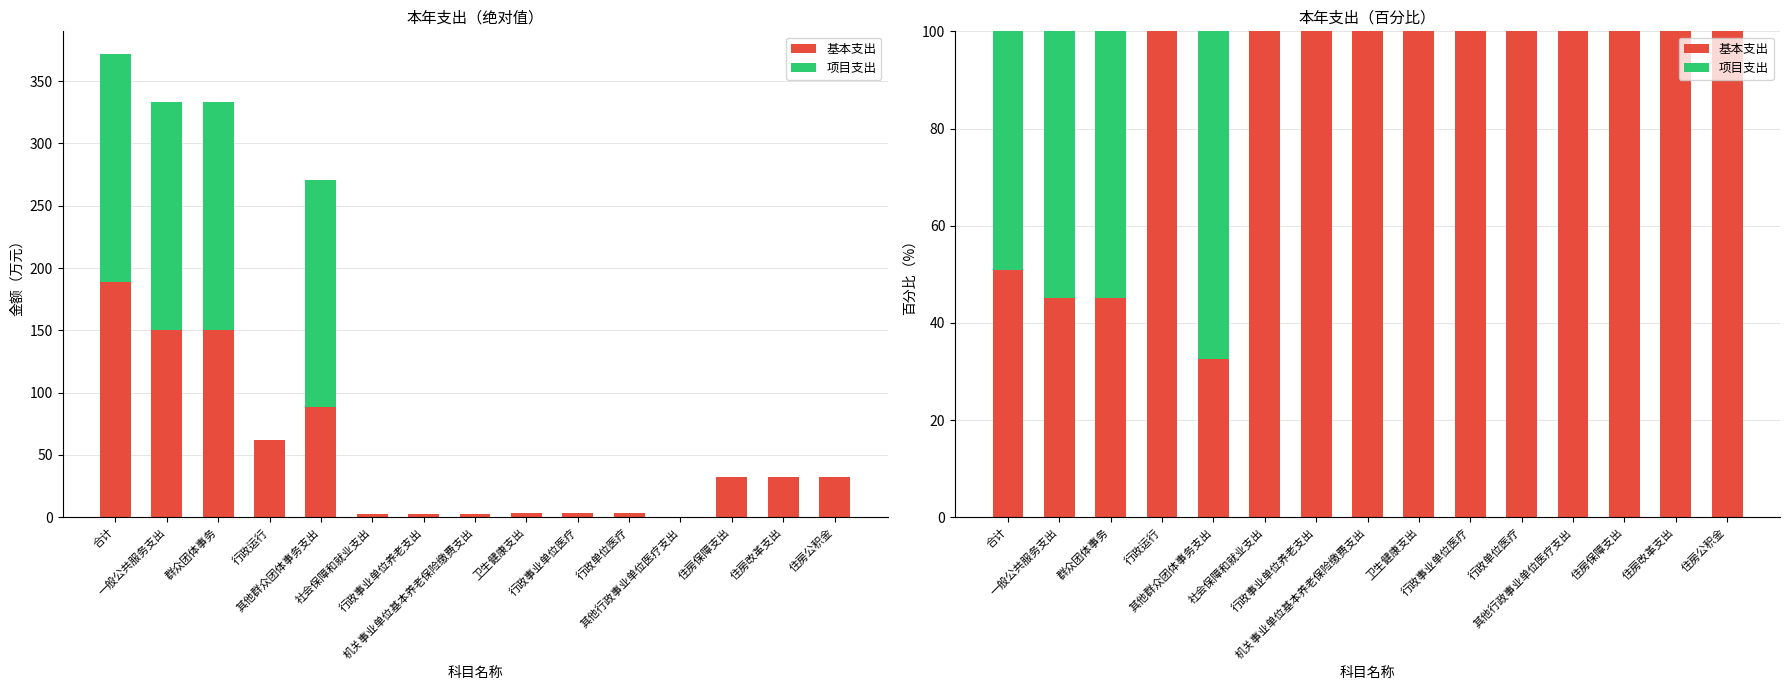

What is the total value across all series at 群众团体事务?

100.0